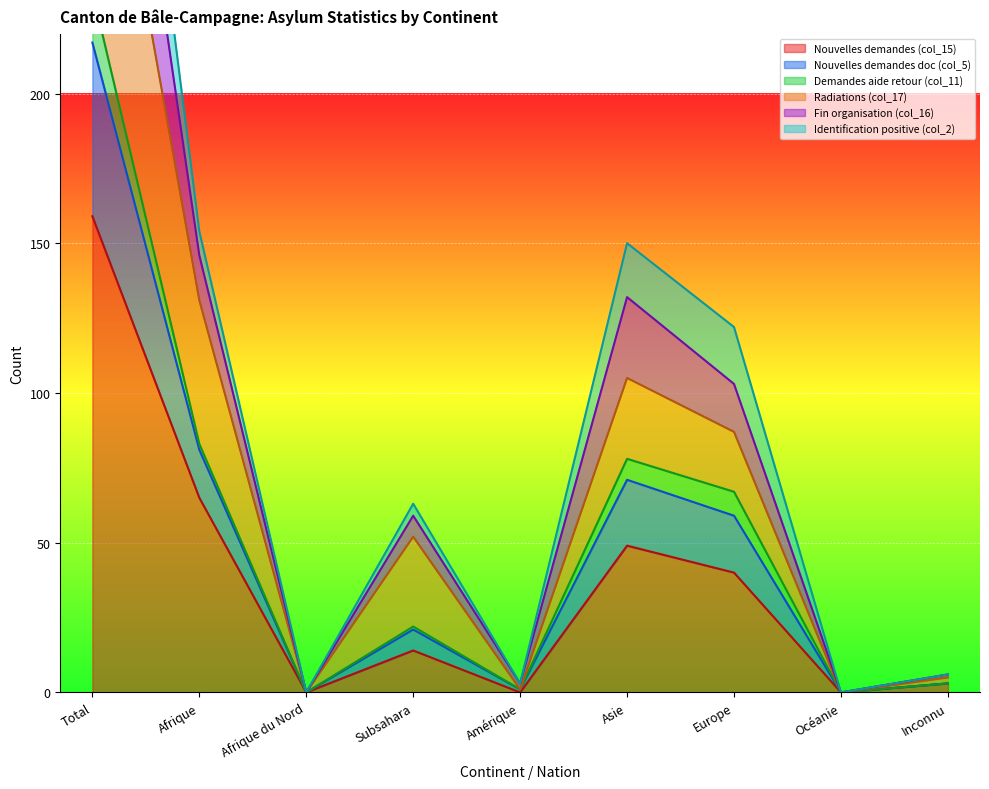

Is it true that Nouvelles demandes (col_15) equals 5 at Subsahara?

False